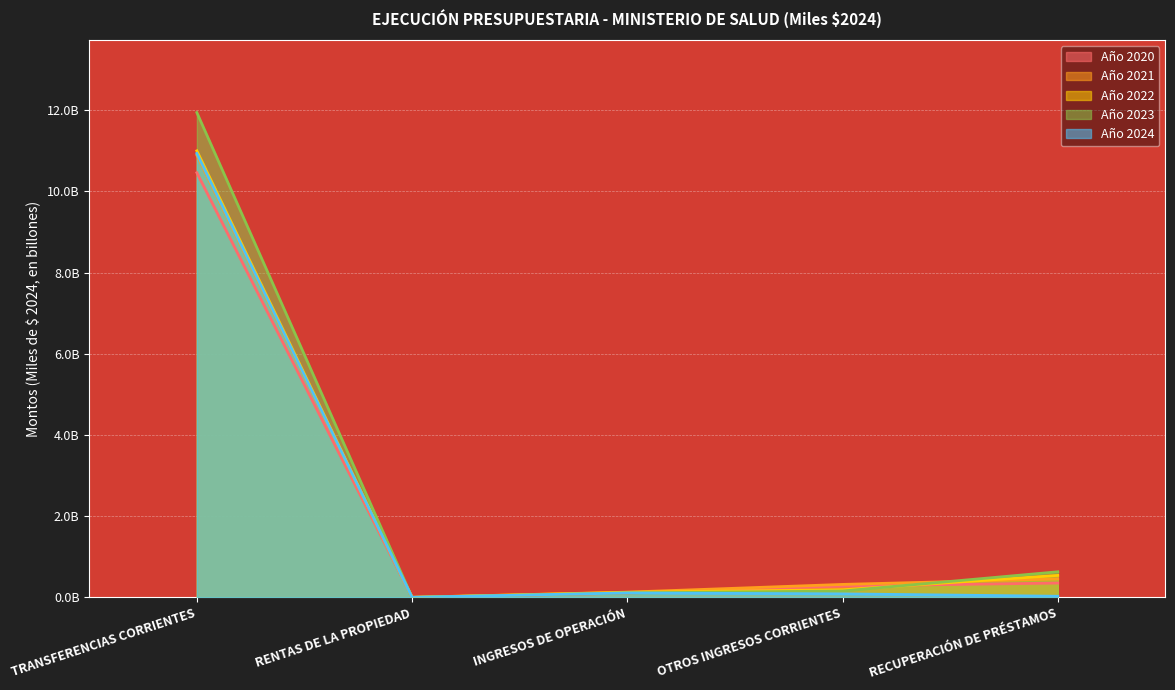

What is the sum of all Año 2024 values?

11.2